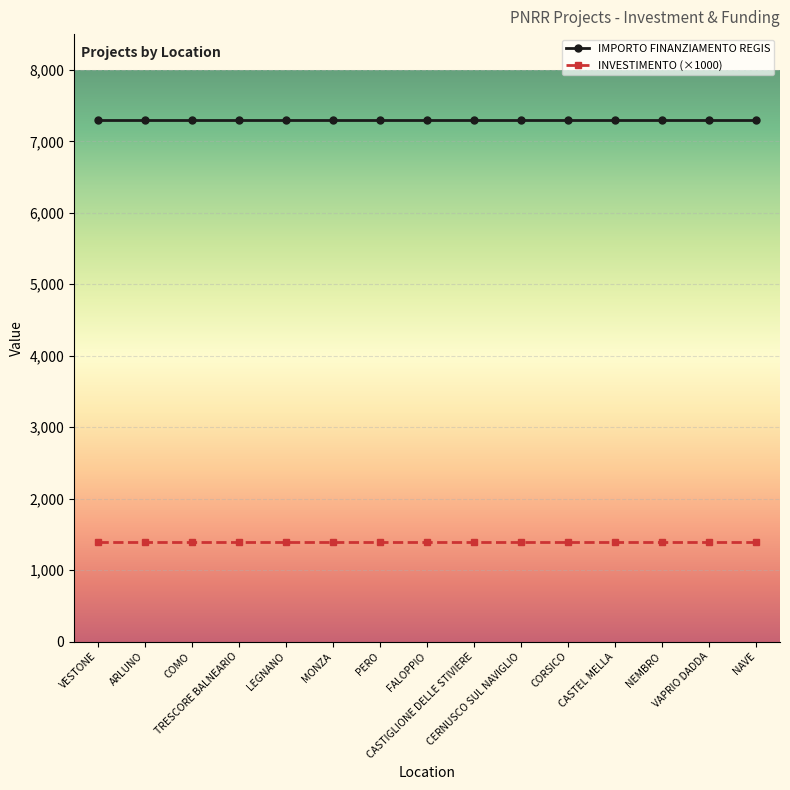

What is the sum of all IMPORTO FINANZIAMENTO REGIS values?

109515